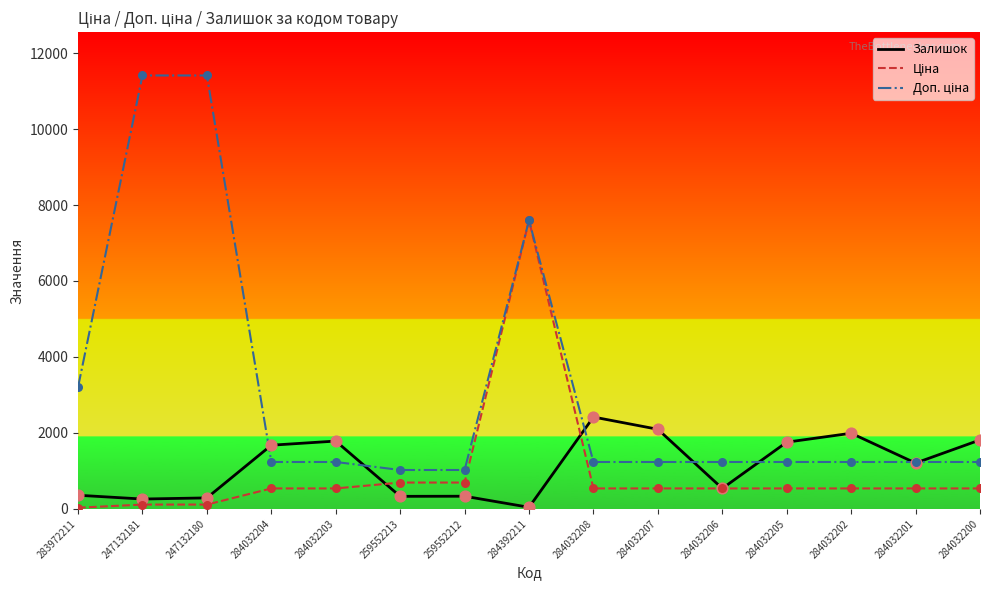

What is the difference between the highest and lowest values at 284032203?

1247.0